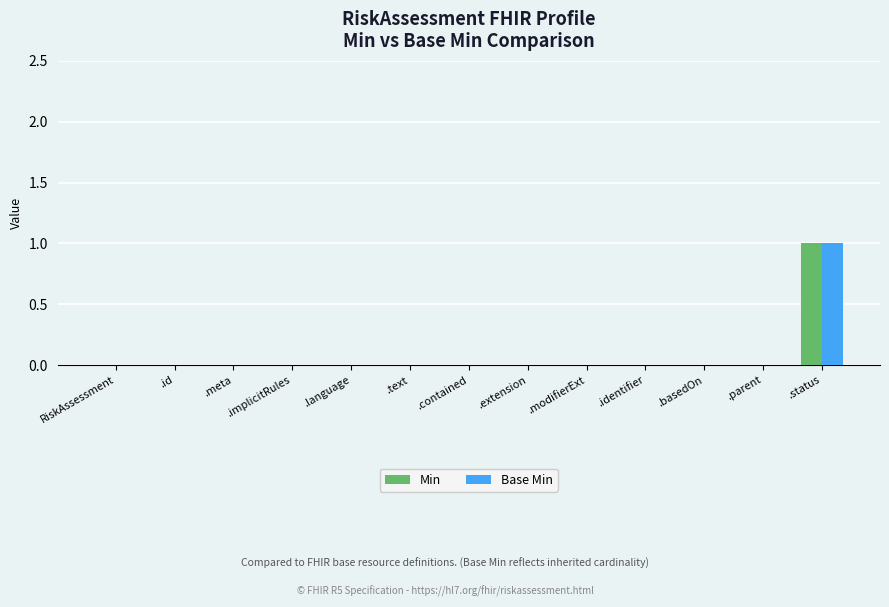

The Base Min series shows 0 at .contained. True or false?

True